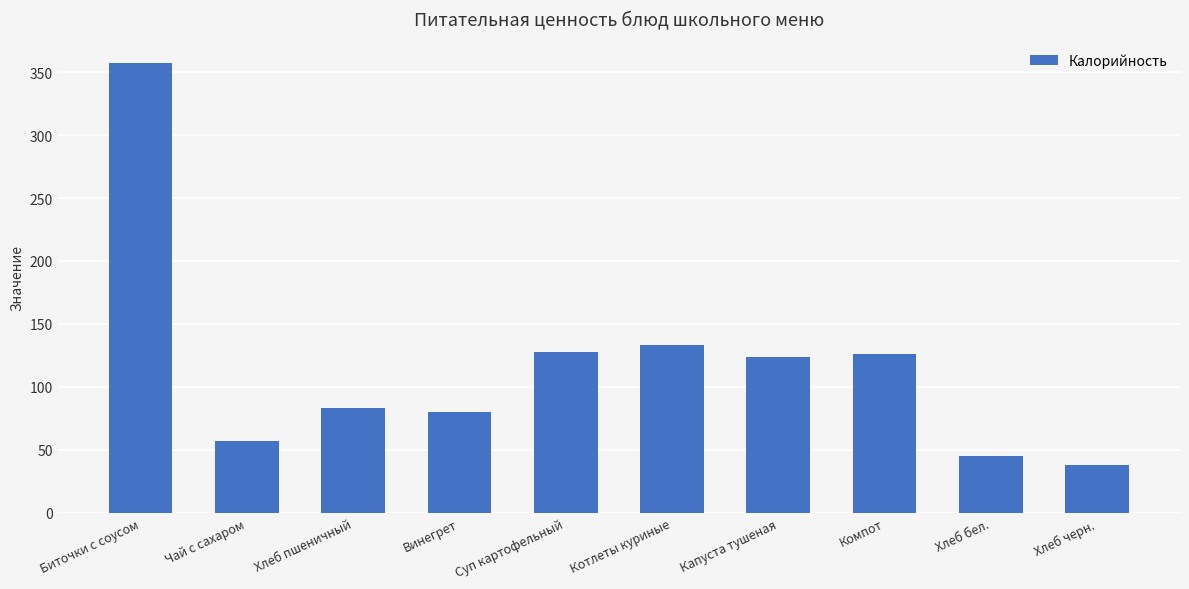

What is the average value?

117.1